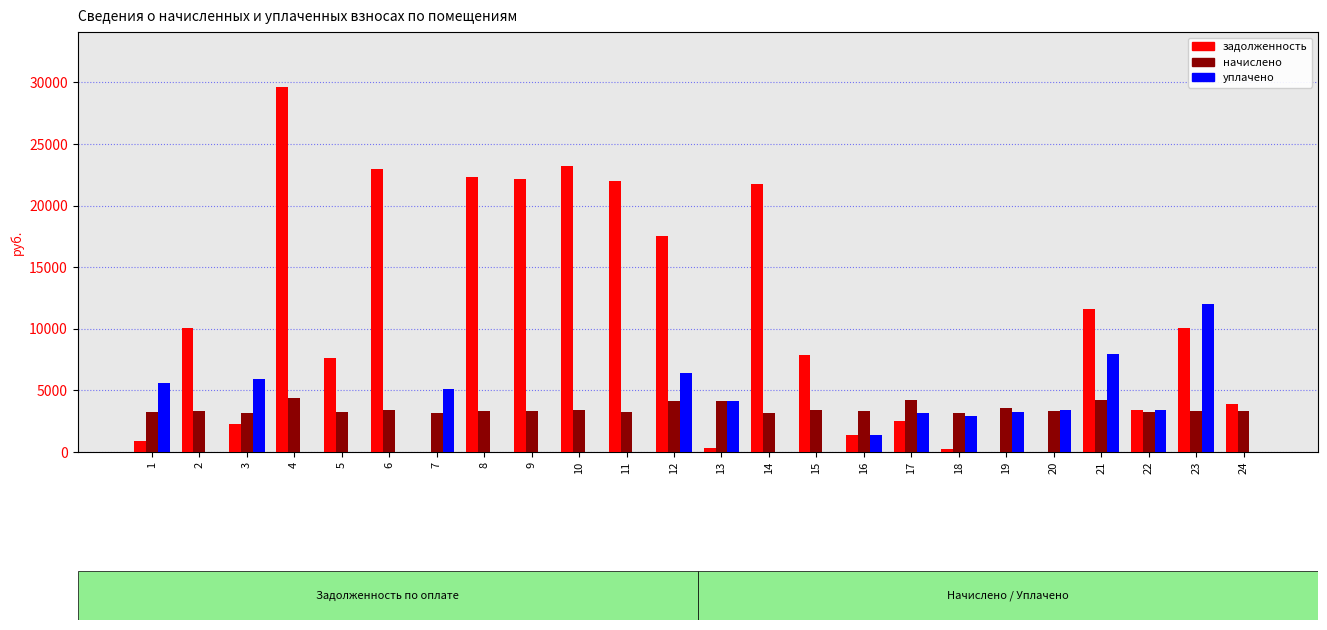

What is the total value across all series at 19?

6785.8